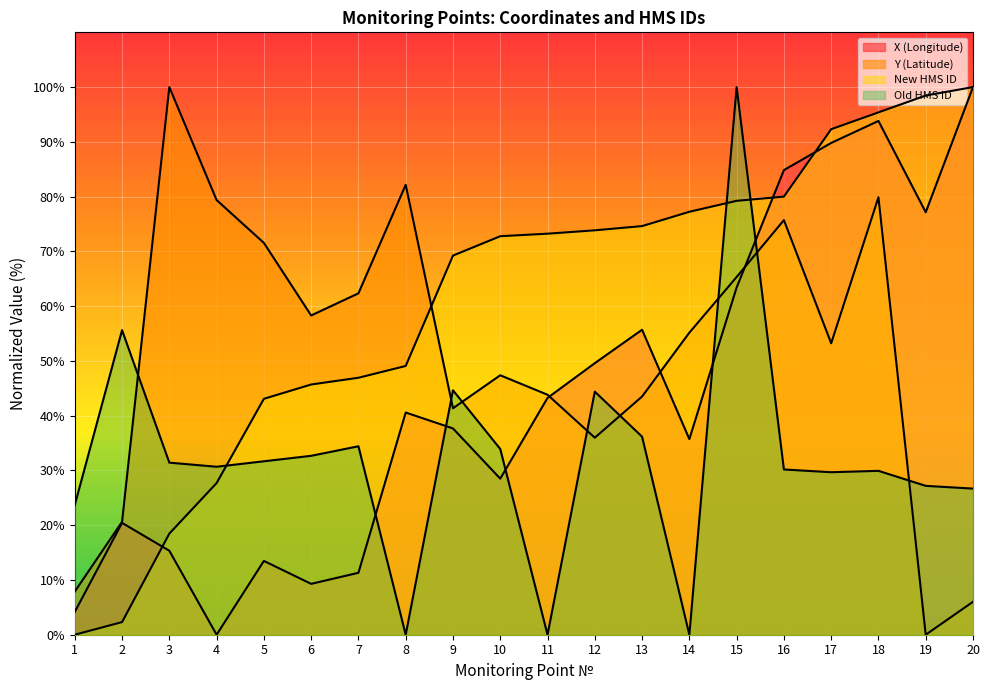

The value of X (Longitude) at 18 is 163.6. True or false?

False